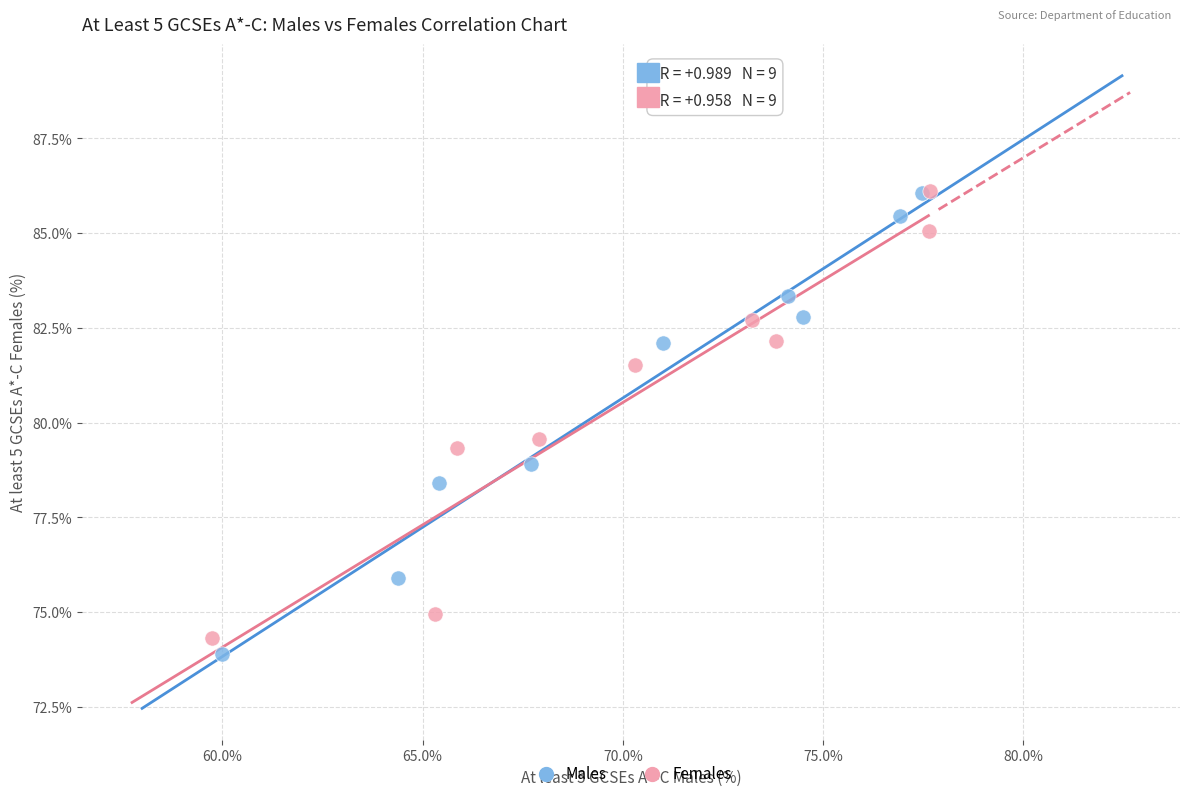

Which series has the largest Y range (max minus min)?

Males